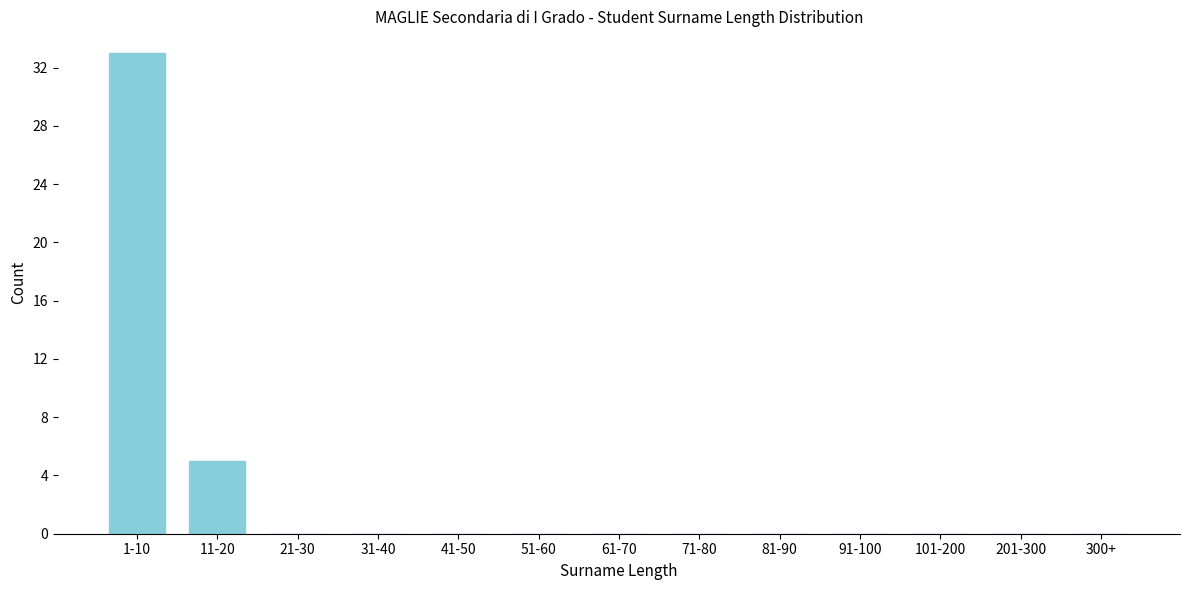

Reading left to right, transcribe all the data shown in this chart.

1-10=33	11-20=5	21-30=0	31-40=0	41-50=0	51-60=0	61-70=0	71-80=0	81-90=0	91-100=0	101-200=0	201-300=0	300+=0